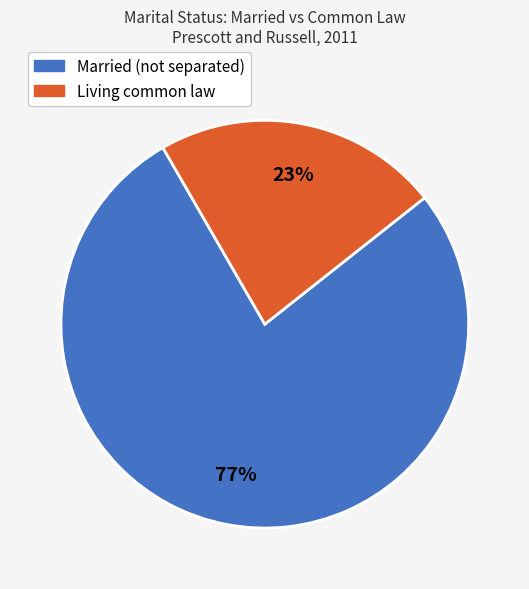

Between Married (not separated) and Living common law, which is larger?

Married (not separated)